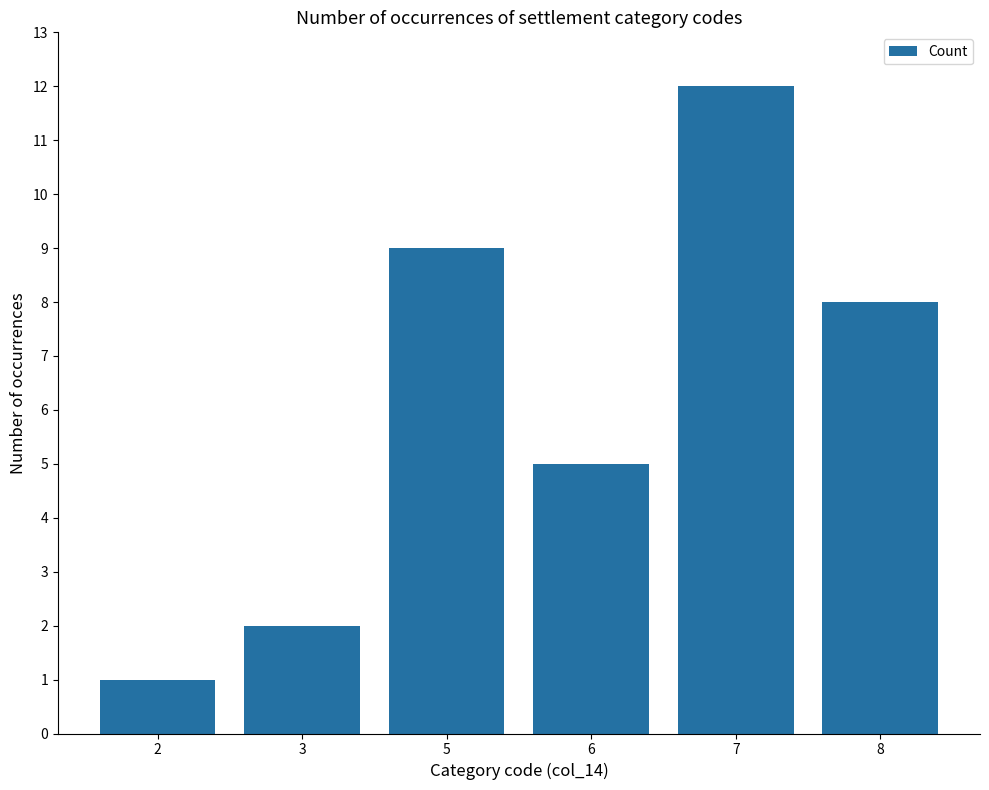

What is the ratio of the value at 5 to the value at 8?

1.1